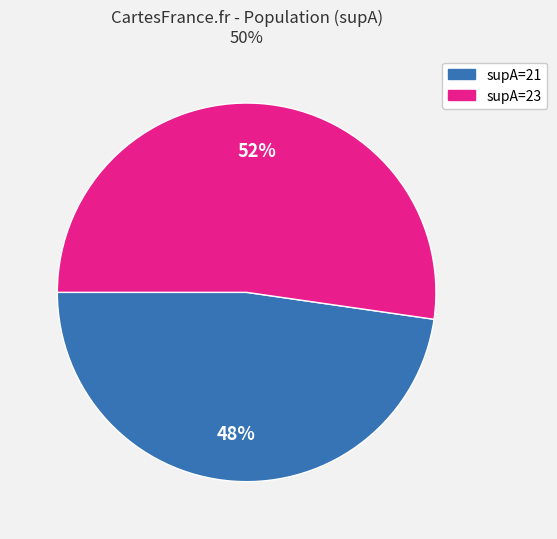

Which slice is the largest?

supA=23